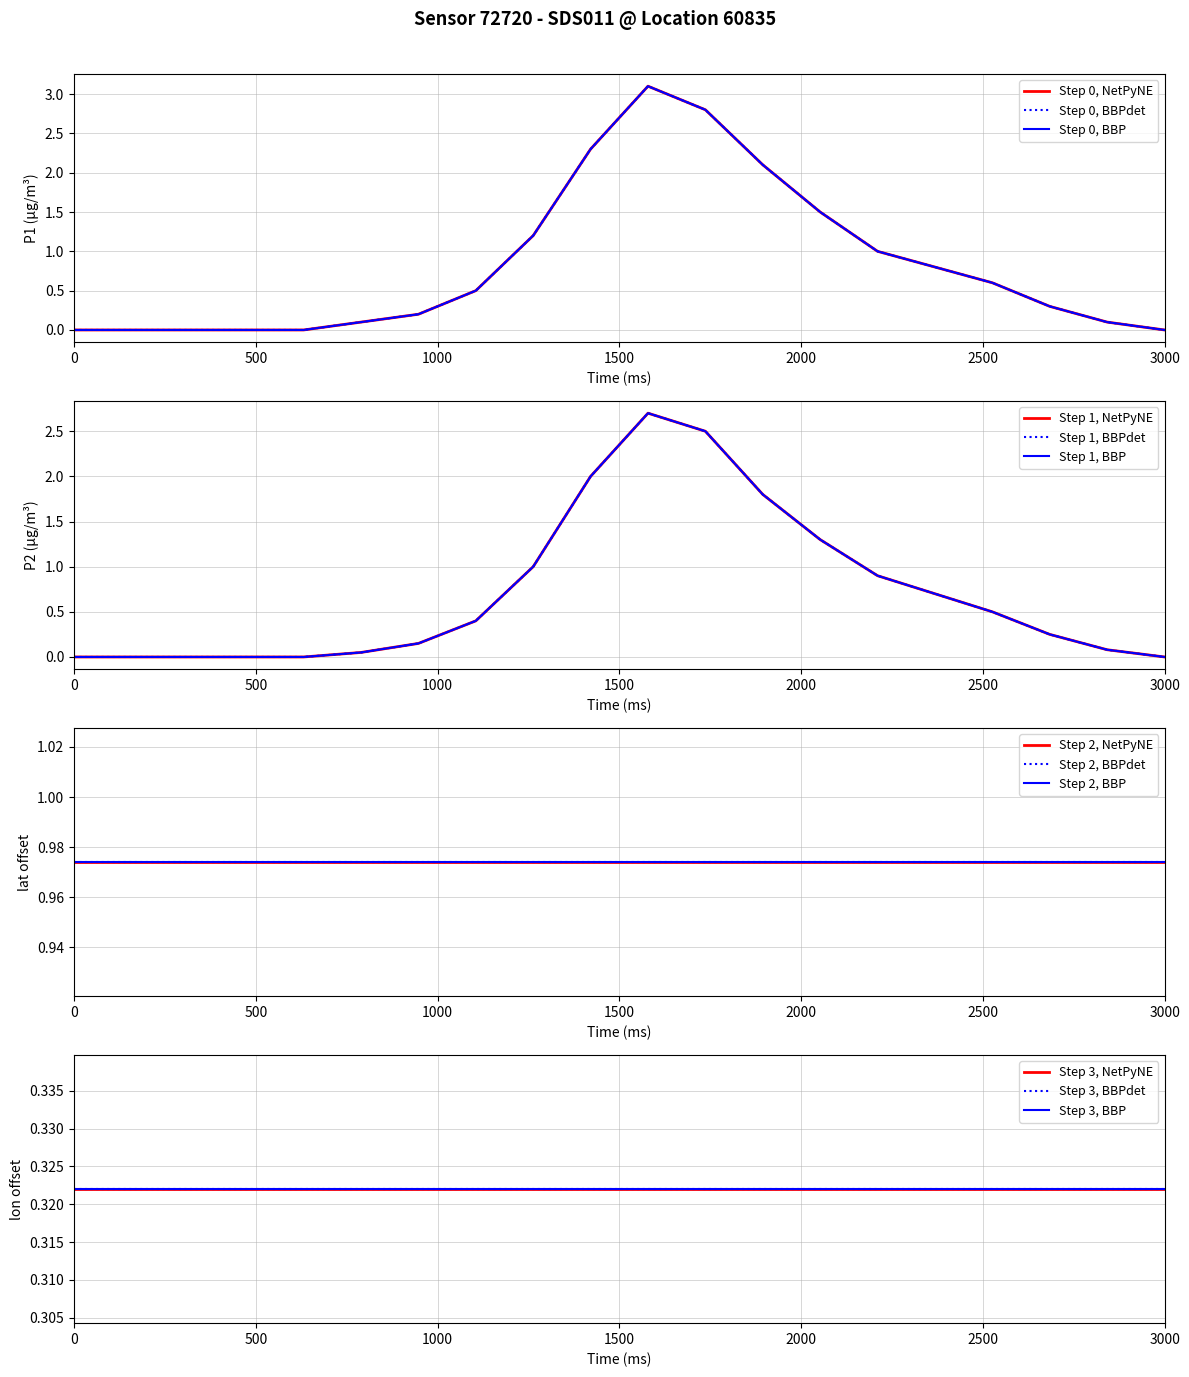

True or false: P1 has a value of 0.6 at 16:00.

True